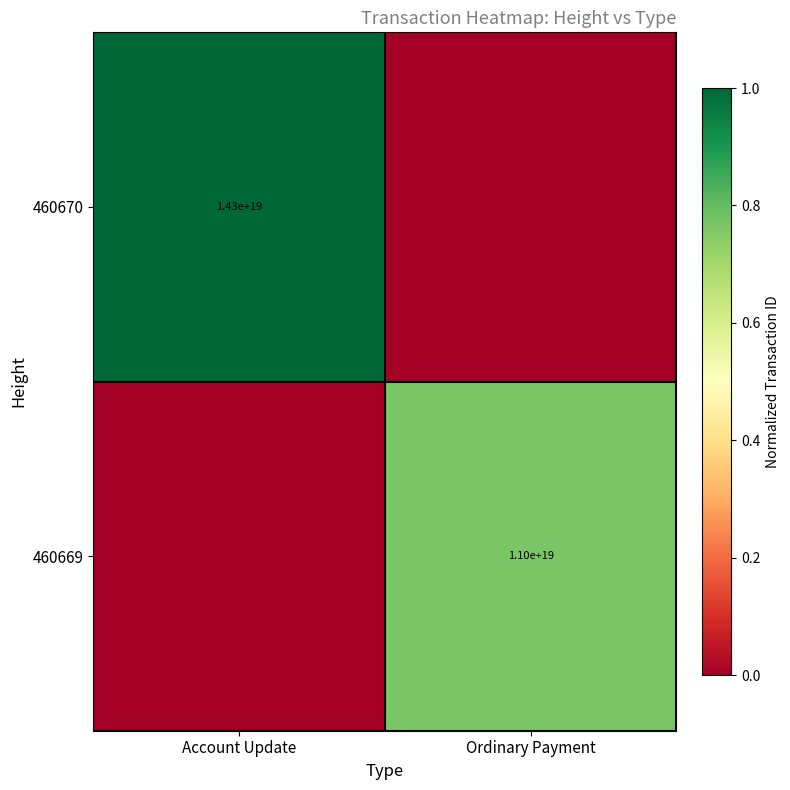

The 460669 series shows 11000000000000000000 at Ordinary Payment. True or false?

True